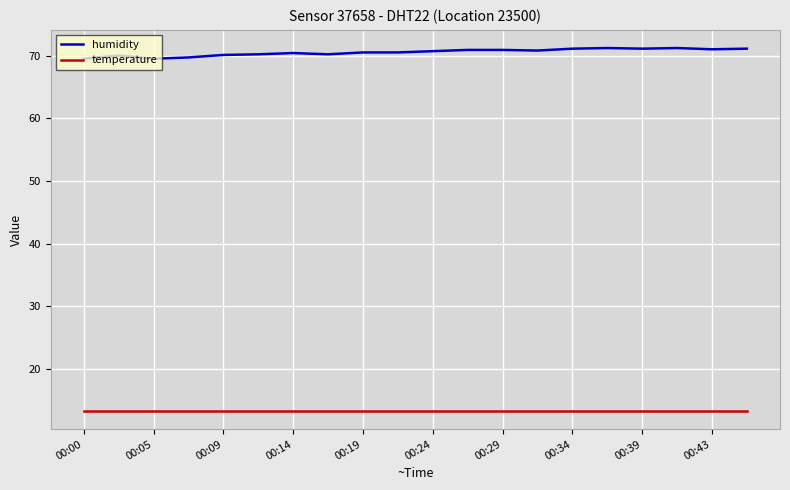

True or false: humidity has more than 1 interior local peaks.

True